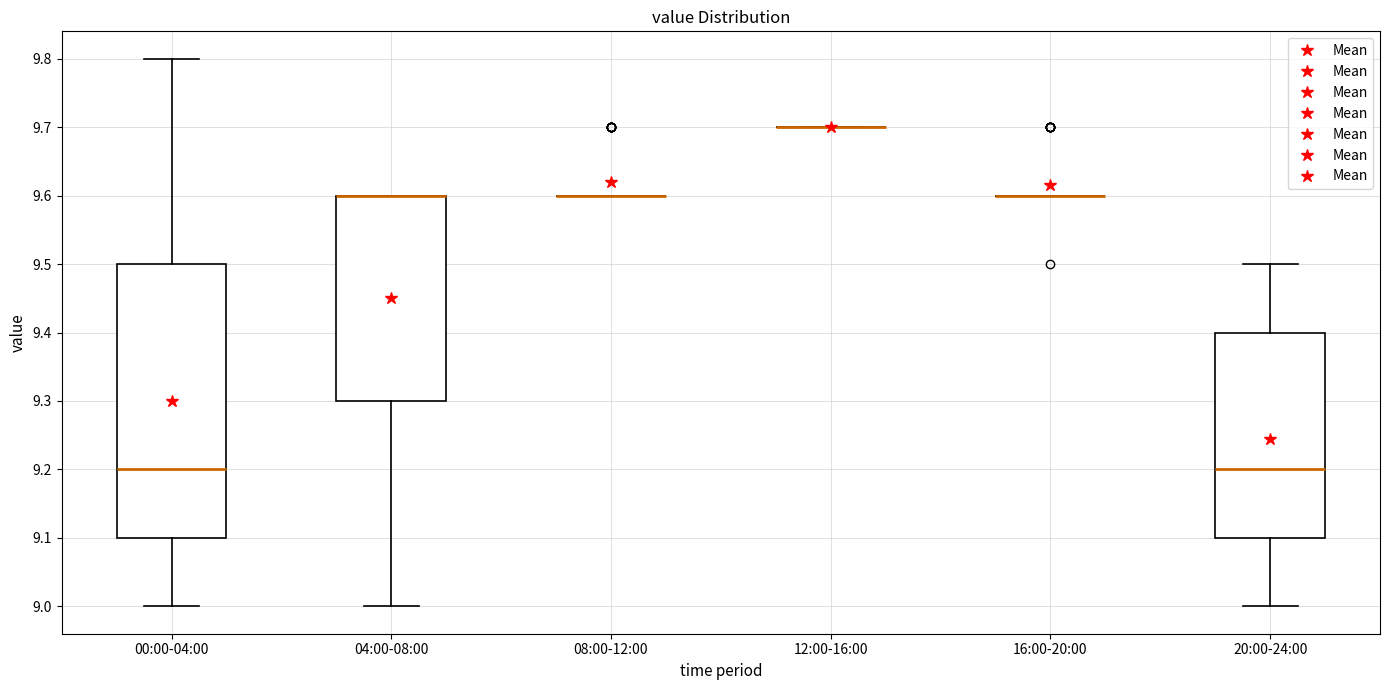

Reading left to right, read every box against the y-axis: the position of its median line, the range the box covers, and the ends of its whiskers. The values are not printed on the chart, so give them approximately, as read against the axis.

00:00-04:00: median 9.2, box 9.1 to 9.5, whiskers 9.0 to 9.8
04:00-08:00: median 9.6 (drawn on the box's upper edge), box 9.3 to 9.6, whiskers 9.0 to 9.6
08:00-12:00: box collapsed to a line at 9.6, whiskers 9.6 to 9.6
12:00-16:00: box collapsed to a line at 9.7, whiskers 9.7 to 9.7
16:00-20:00: box collapsed to a line at 9.6, whiskers 9.6 to 9.6
20:00-24:00: median 9.2, box 9.1 to 9.4, whiskers 9.0 to 9.5